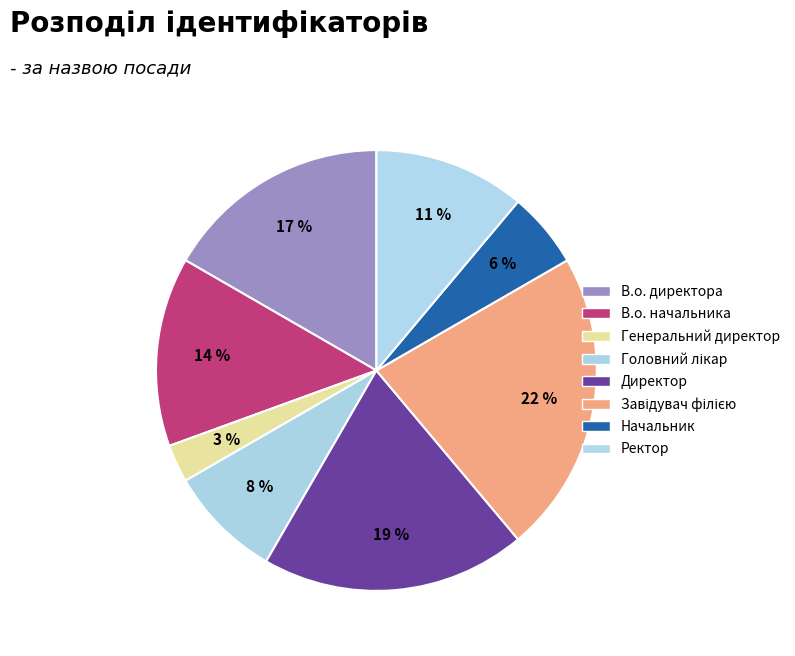

Does any single category account for the majority?

No